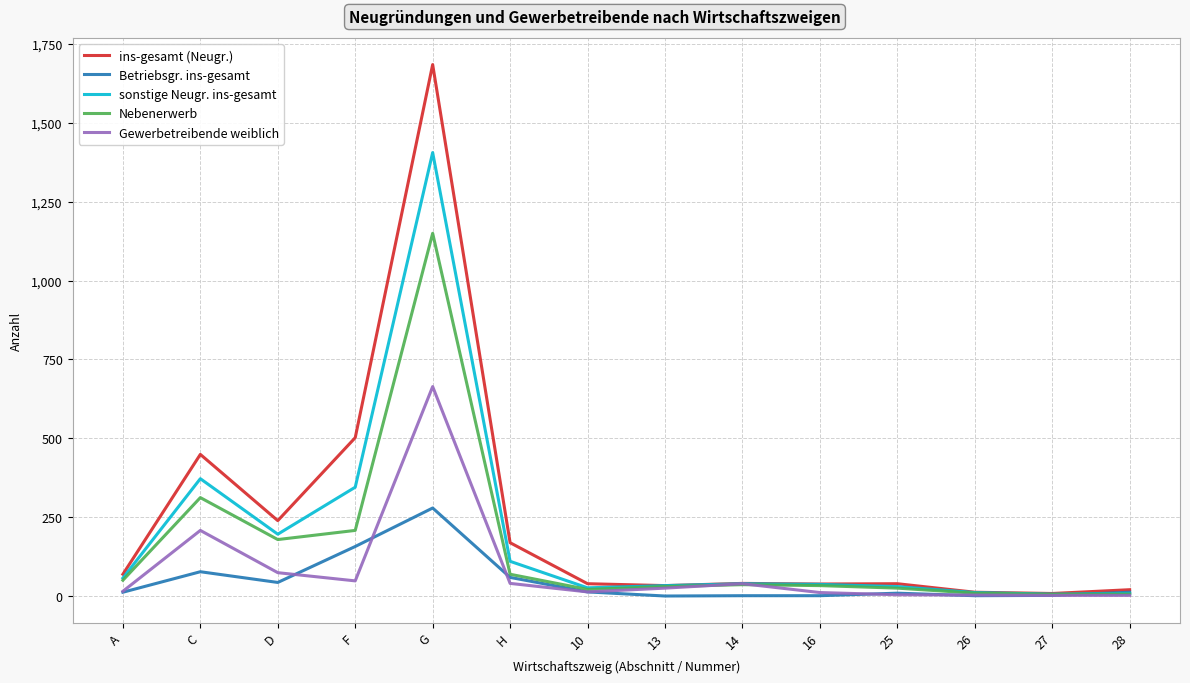

Where is ins-gesamt (Neugr.) nearest to the value 846?

F